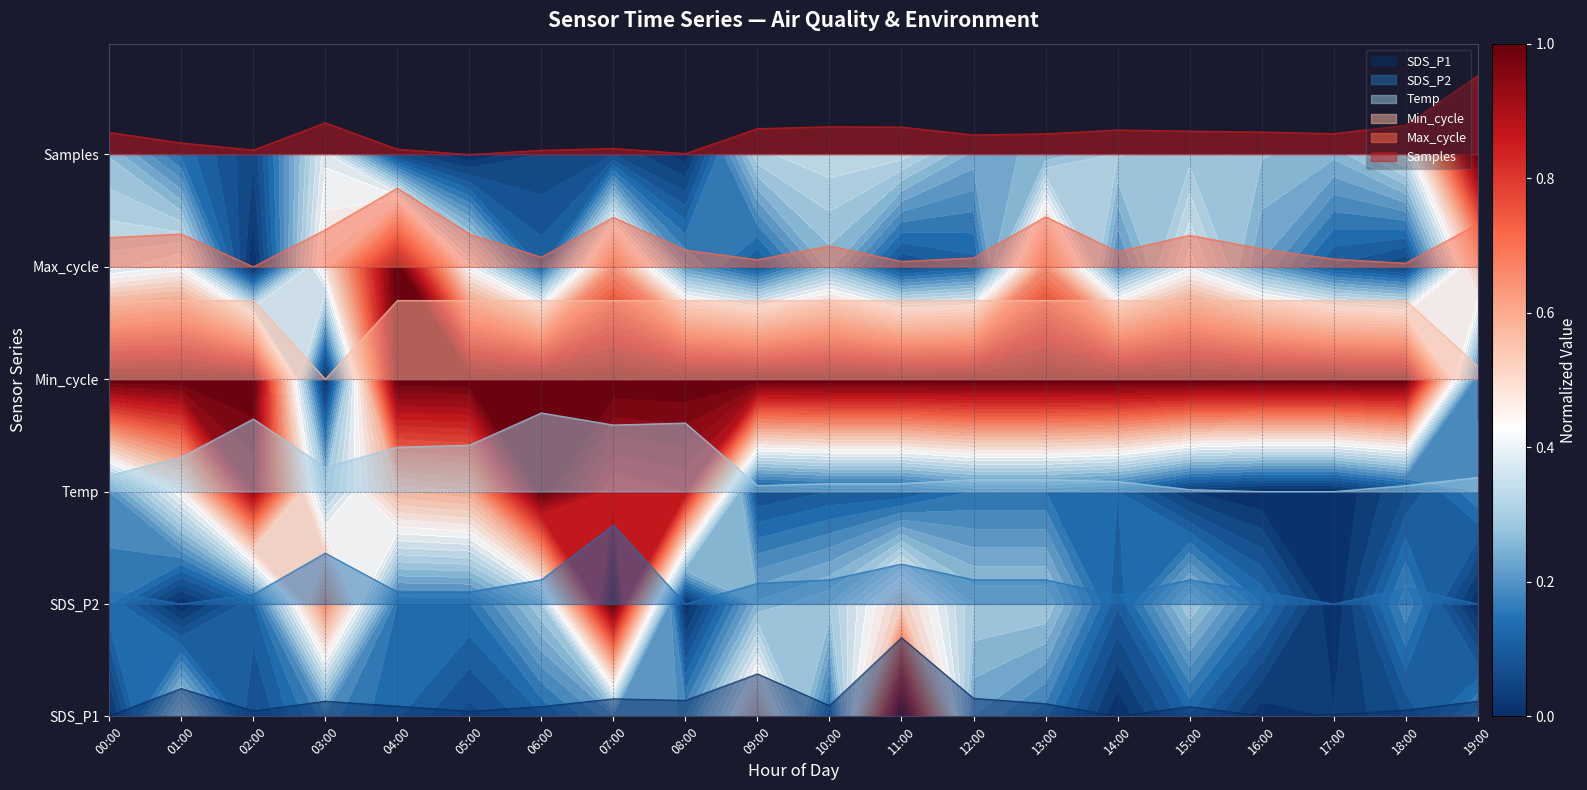

What position from the left is 09:00?

10